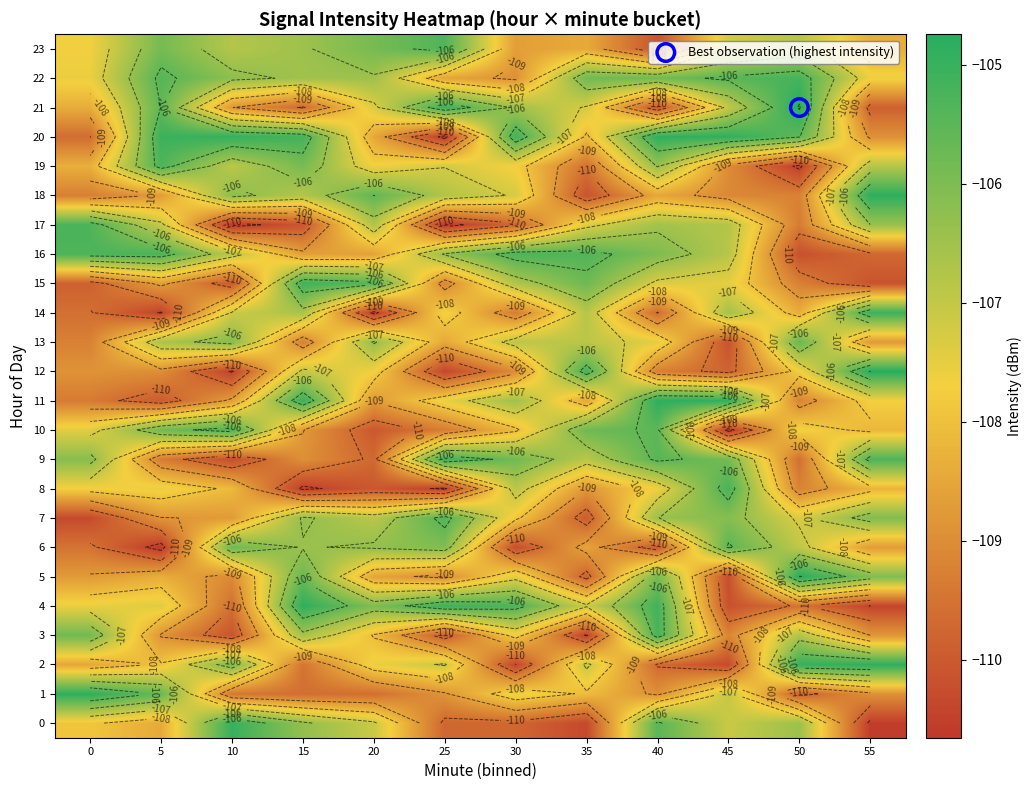

Which category has the highest value across all series?

50